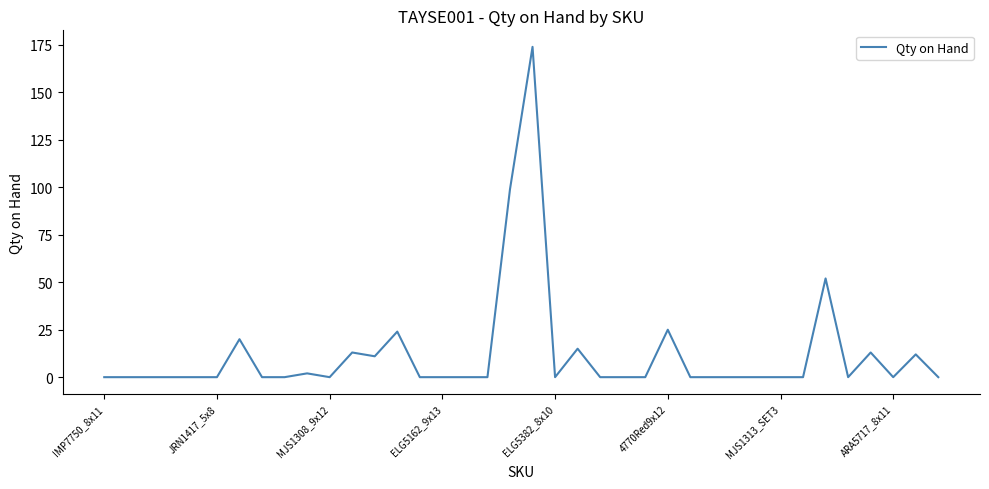

What is the greatest value displayed?

174